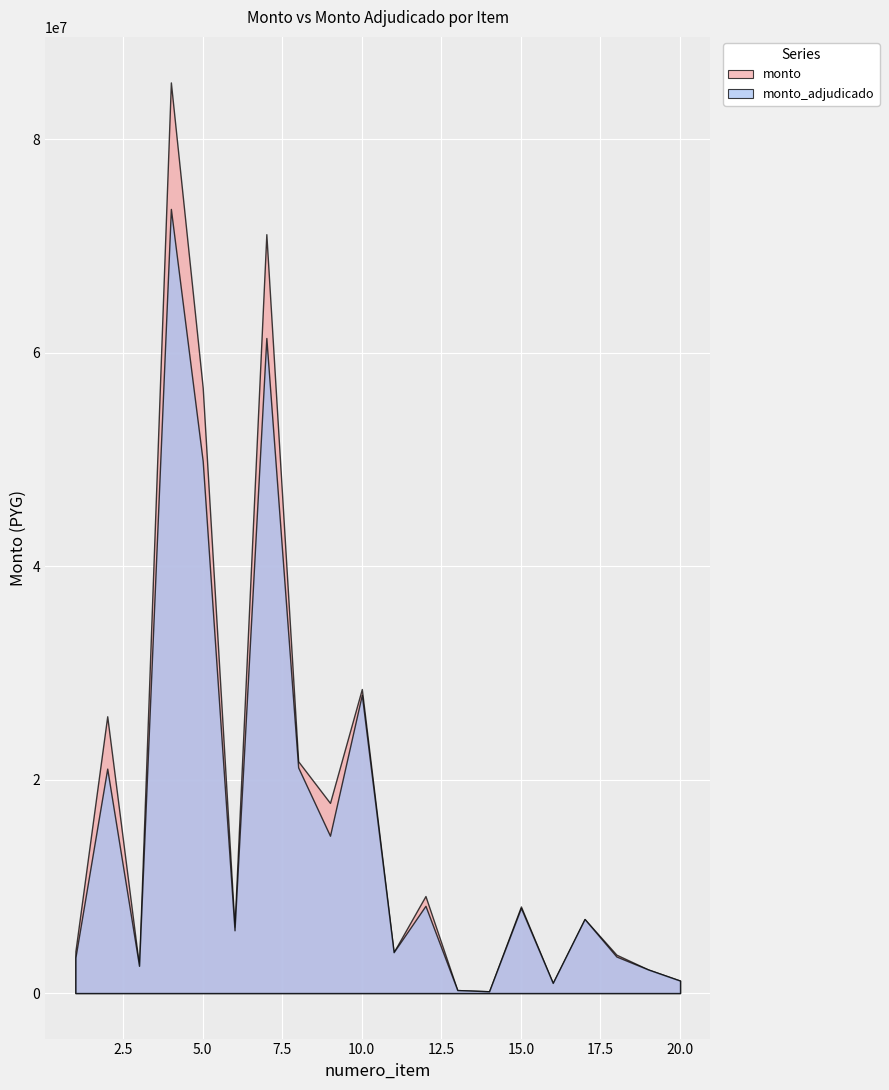

What is the sum of the monto_adjudicado values at 8 and 15?

29123229